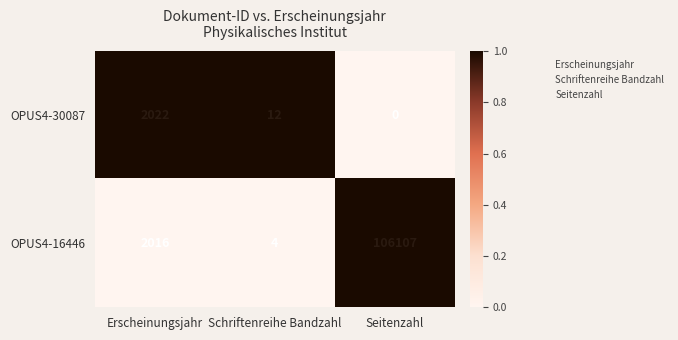

Read the OPUS4-16446 value at Erscheinungsjahr.

2016